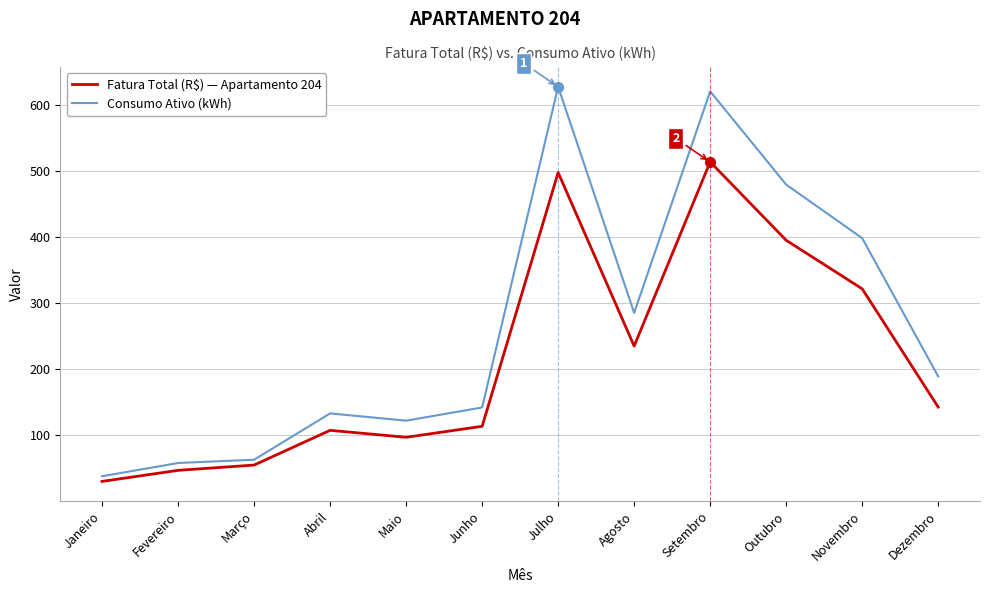

Is the value of Consumo Ativo (kWh) at Outubro greater than the value of Fatura Total (R$) — Apartamento 204 at Janeiro?

Yes